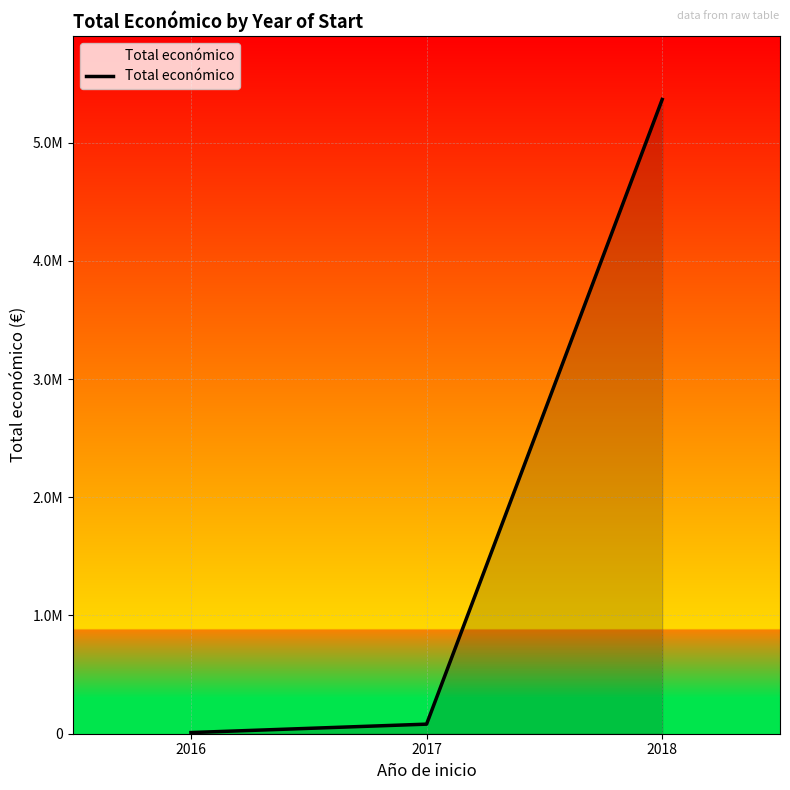

Is it true that the value at 2018 is 5364760?

True